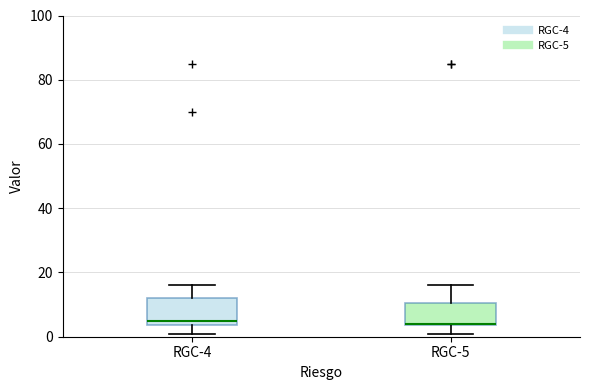

Where is the lower edge of the box for RGC-5 on the y-axis? The values are not printed on the chart, so give them approximately, as read against the axis.

4